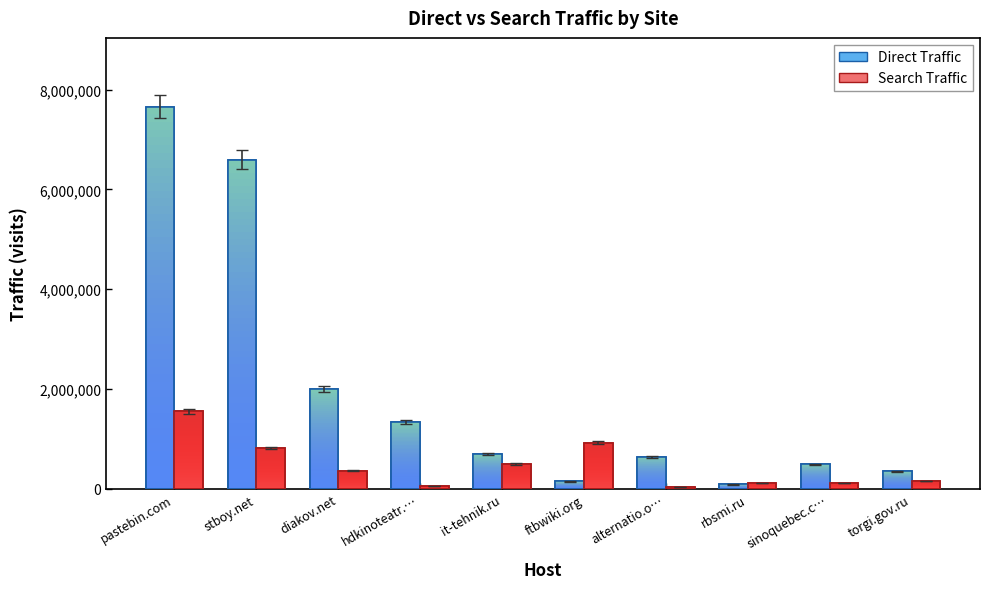

Which has a higher value, diakov.net or sinoquebec.c…?

diakov.net